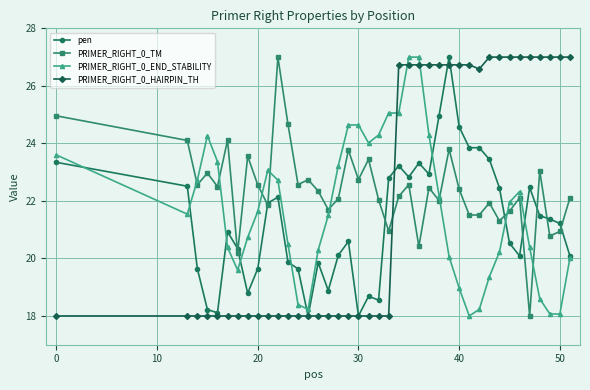

What is the value of the pen point at the 22nd from the left?

22.8